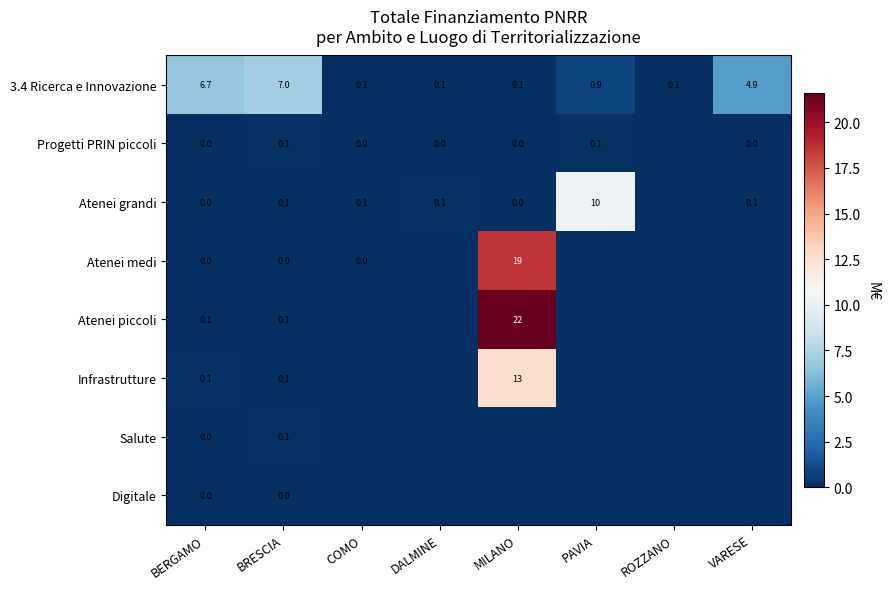

Is the value of Digitale at BERGAMO greater than the value of Salute at BRESCIA?

No